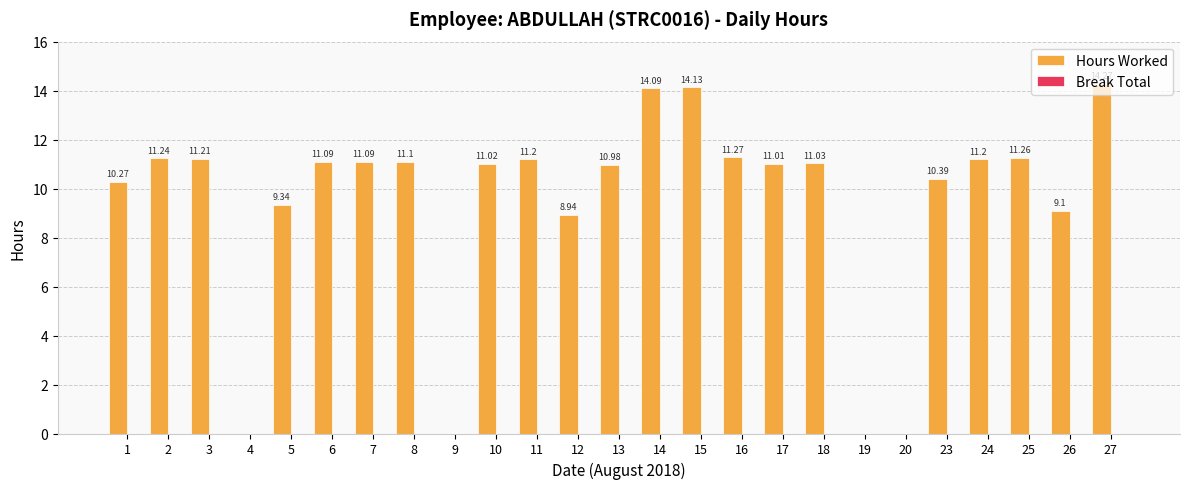

What is the sum of the values at 25 and 20?

11.3